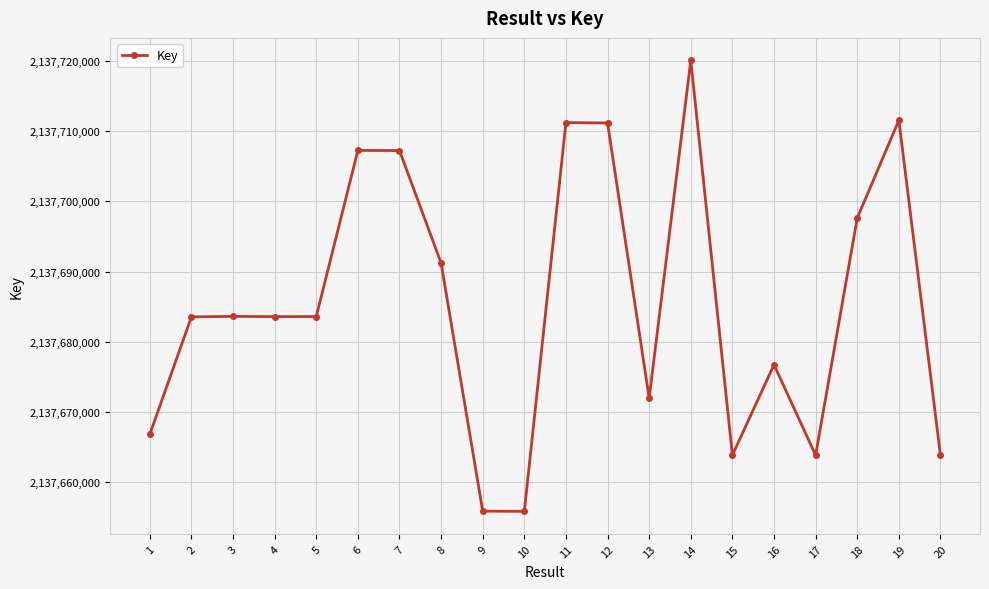

How many values are below 2137683579?

10